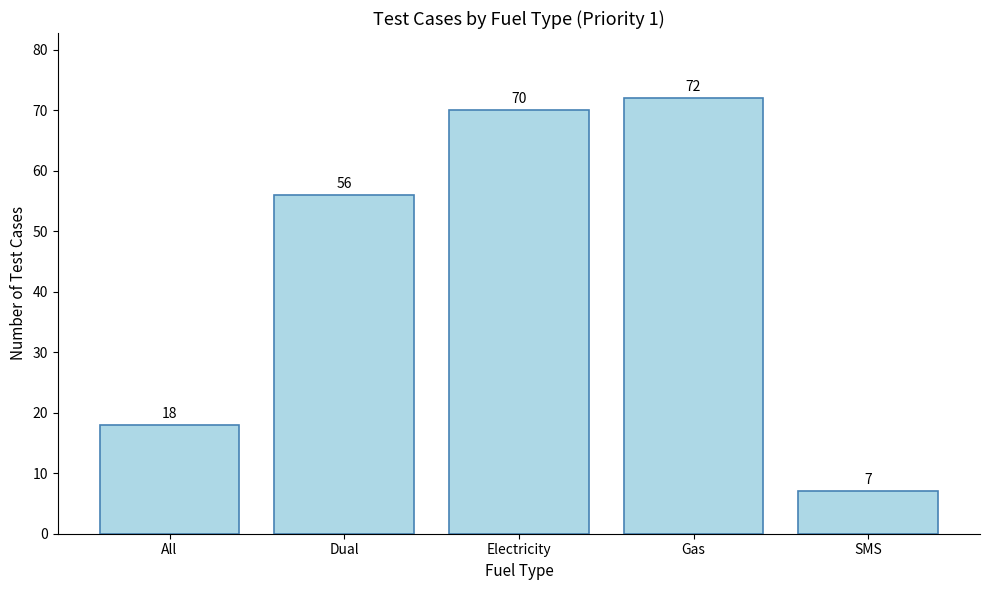

At which category does the chart reach its minimum across all series?

SMS